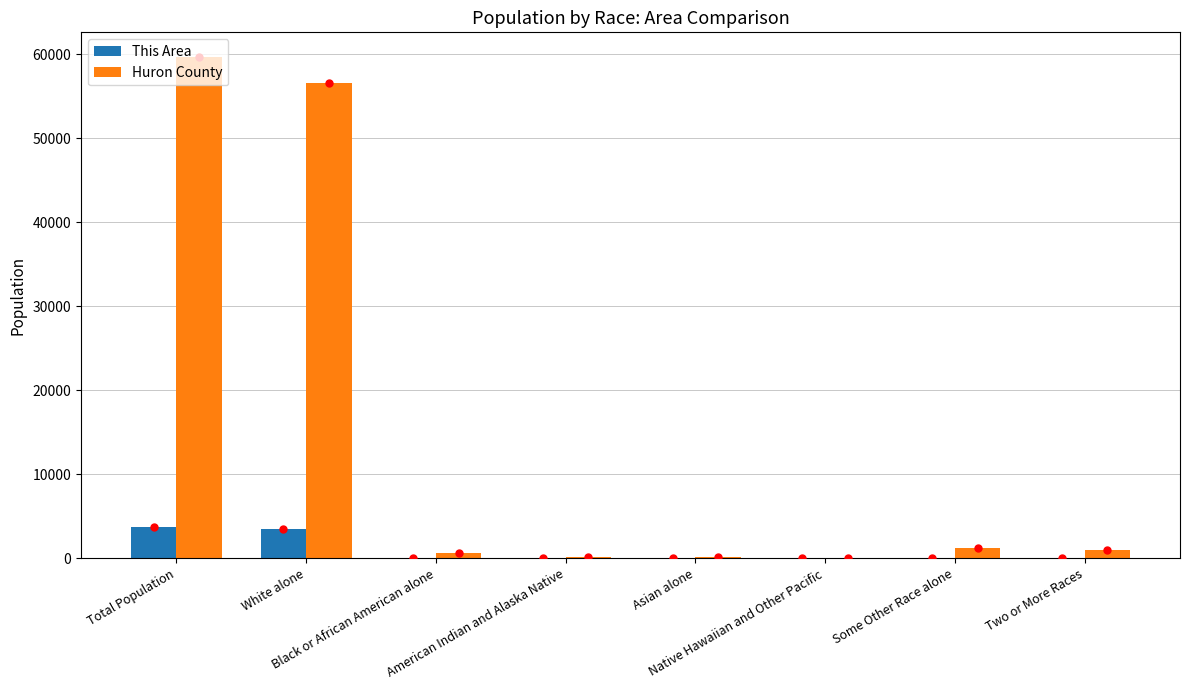

Which series has the largest total across all categories?

Huron County